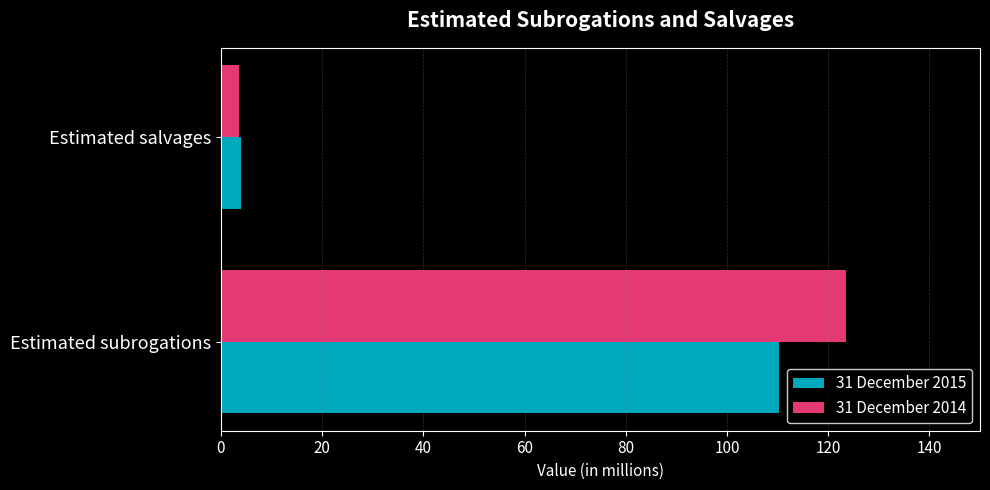

What is the difference between the 31 December 2015 values at Estimated salvages and Estimated subrogations?

106.5